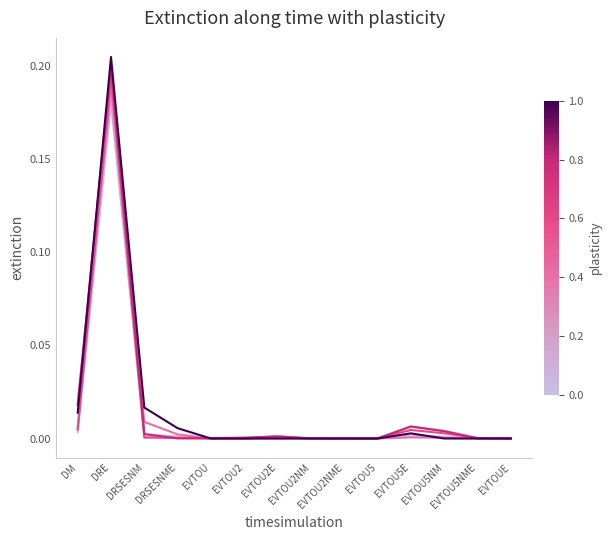

Which label corresponds to the largest value in the chart?

DRE